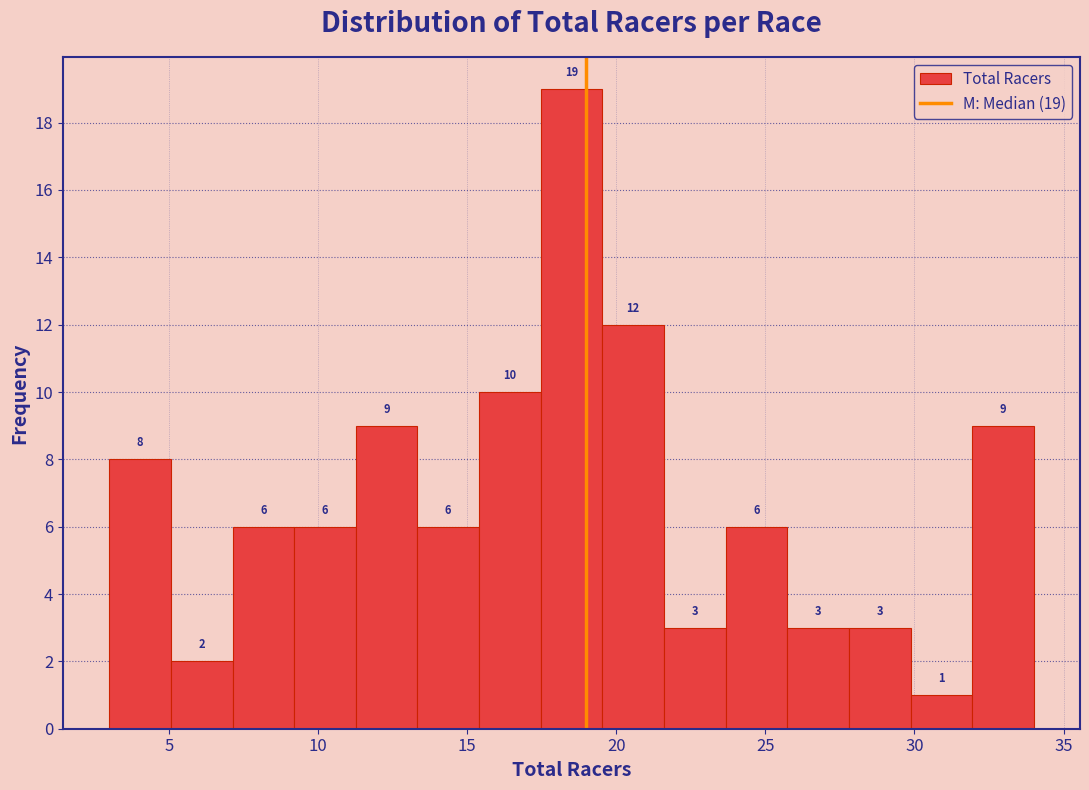

Which range on the x-axis has the tallest bar?

17.5 to 19.5